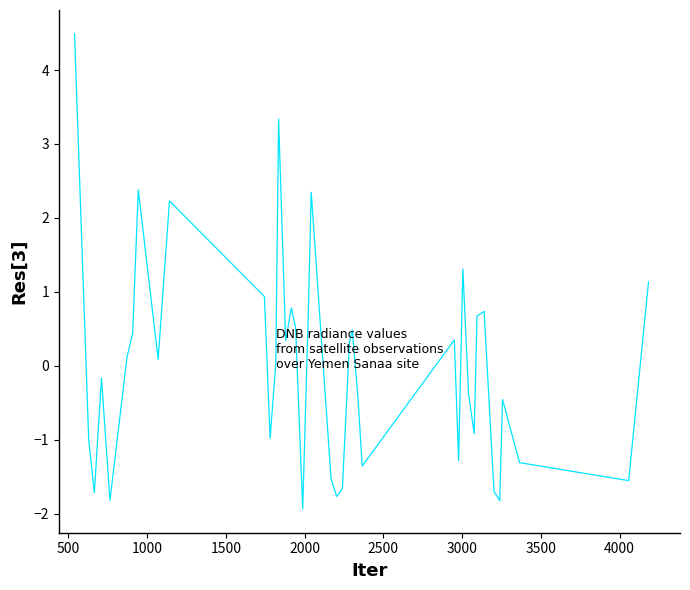

What is the difference between the maximum and minimum values?

6.4